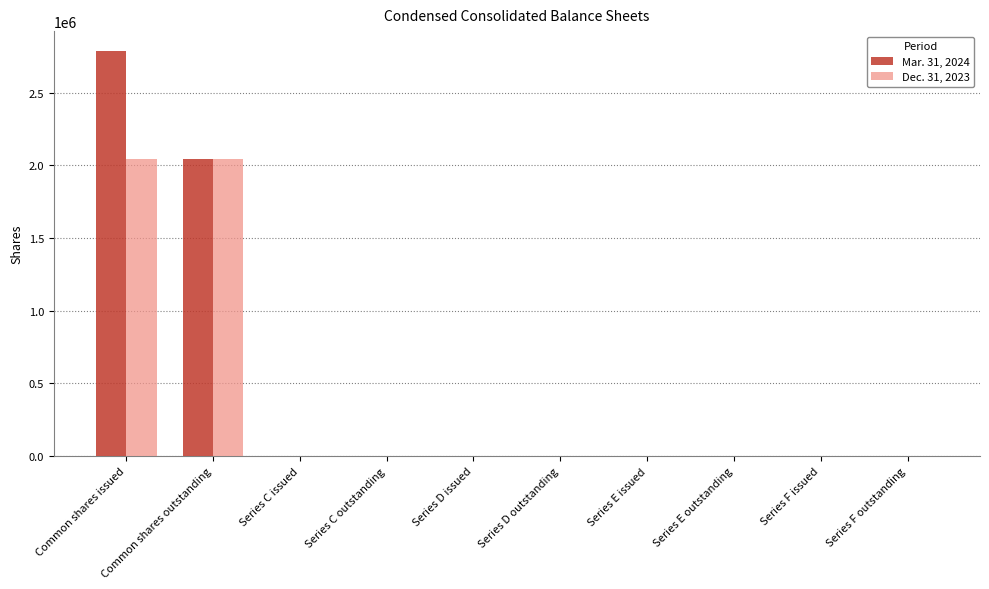

At which category is the sum across all series the highest?

Common shares issued